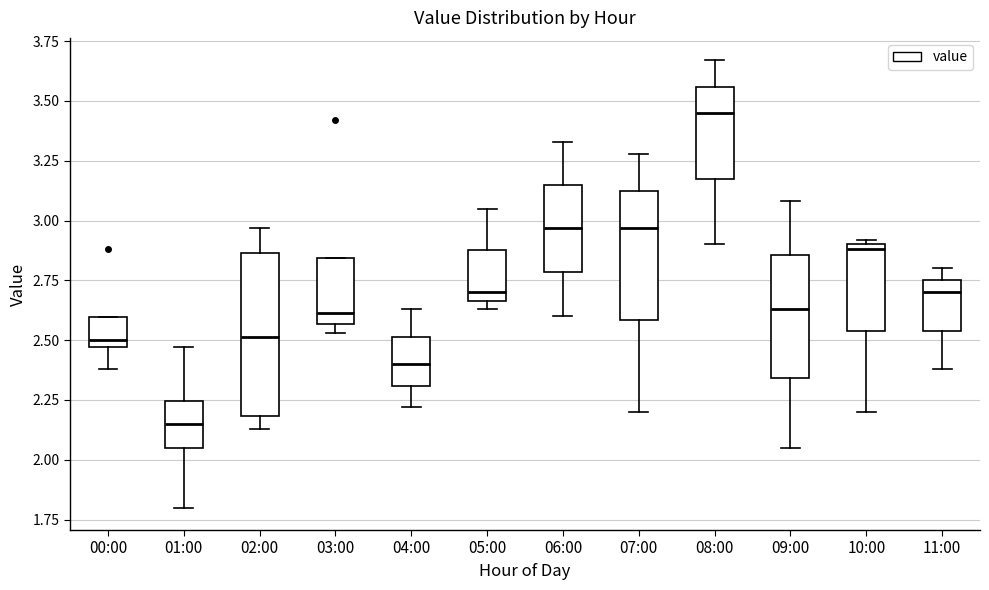

Where is the upper edge of the box for 05:00 on the y-axis? The values are not printed on the chart, so give them approximately, as read against the axis.

2.90